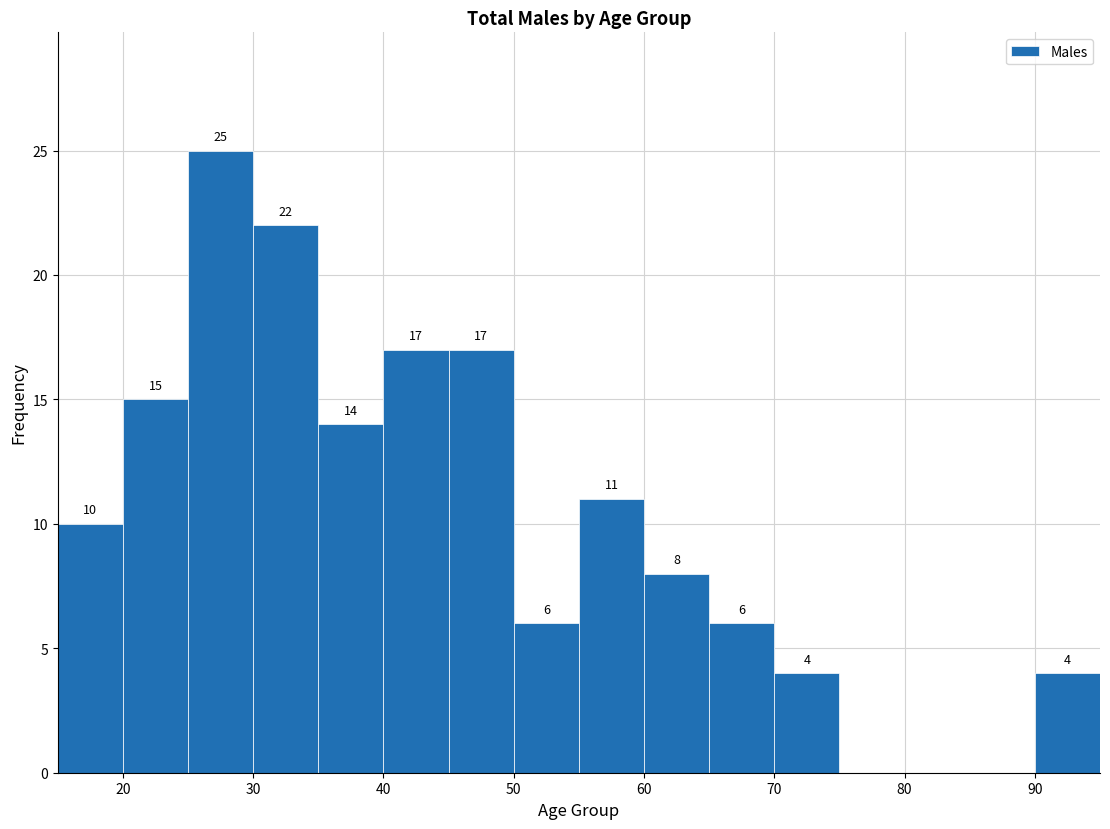

Over which range of the x-axis is the bar tallest?

25 to 30